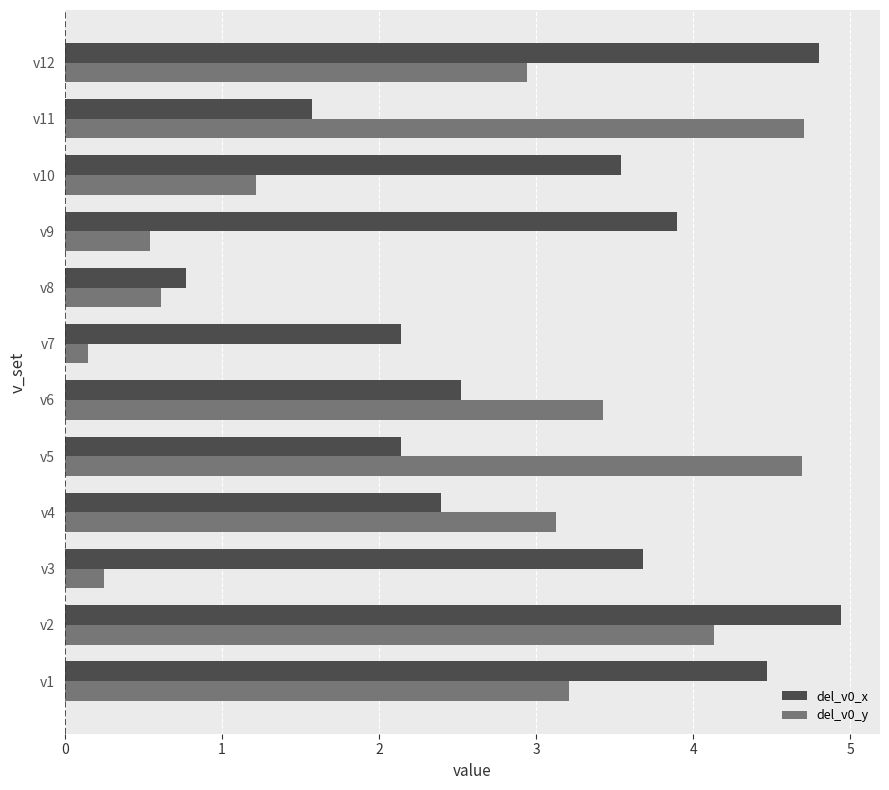

Which category has the lowest value in the del_v0_x series?

v8